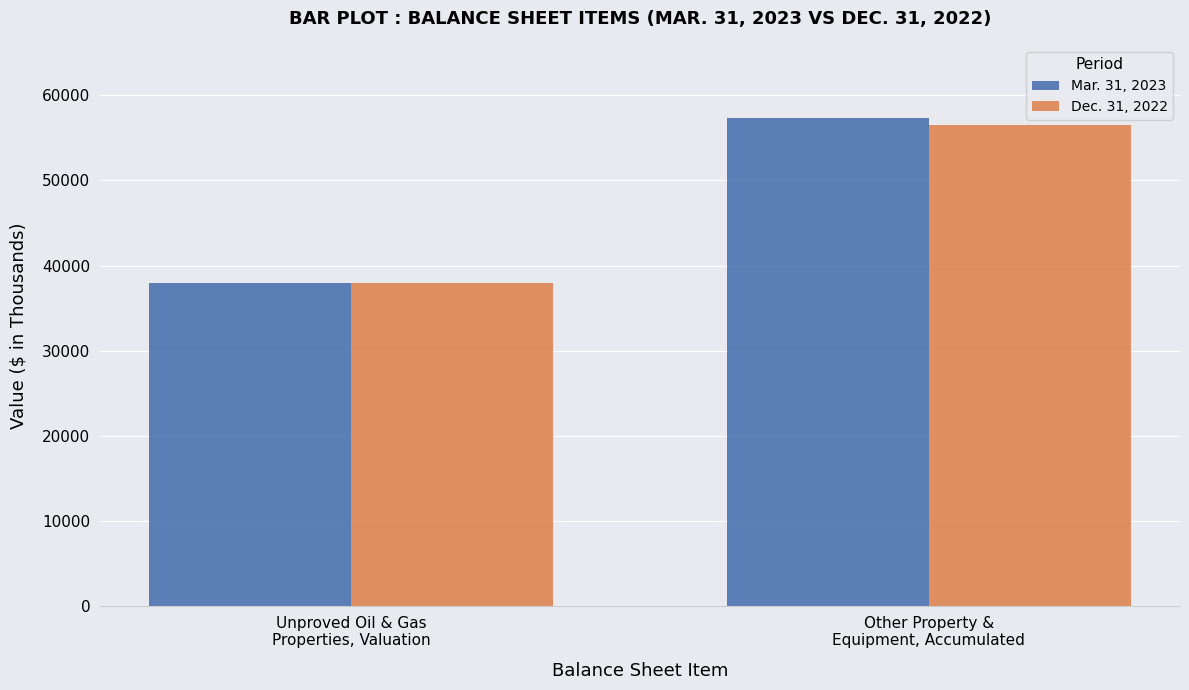

List the series in order of their peak value, highest first.

Mar. 31, 2023, Dec. 31, 2022